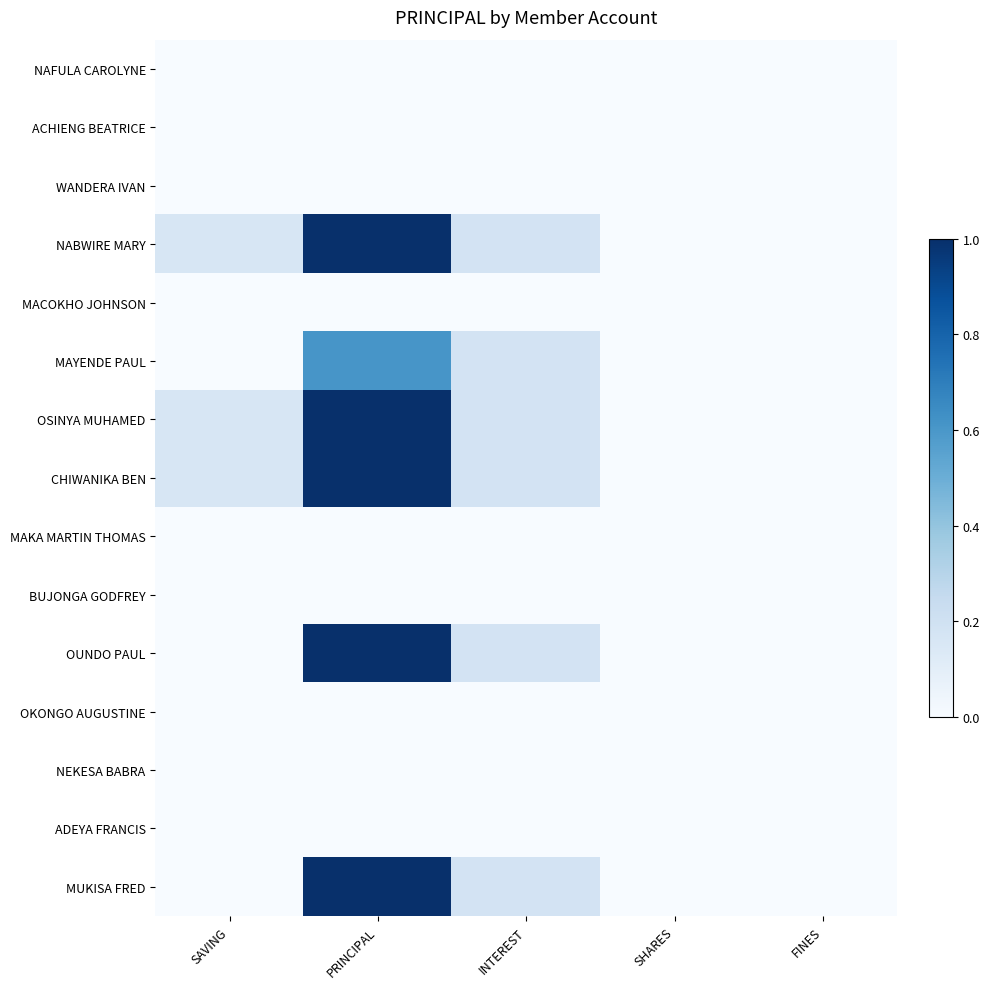

Rank the series at PRINCIPAL from highest to lowest value.

NABWIRE MARY, OSINYA MUHAMED, CHIWANIKA BEN, OUNDO PAUL, MUKISA FRED, MAYENDE PAUL, NAFULA CAROLYNE, ACHIENG BEATRICE, WANDERA IVAN, MACOKHO JOHNSON, MAKA MARTIN THOMAS, BUJONGA GODFREY, OKONGO AUGUSTINE, NEKESA BABRA, ADEYA FRANCIS